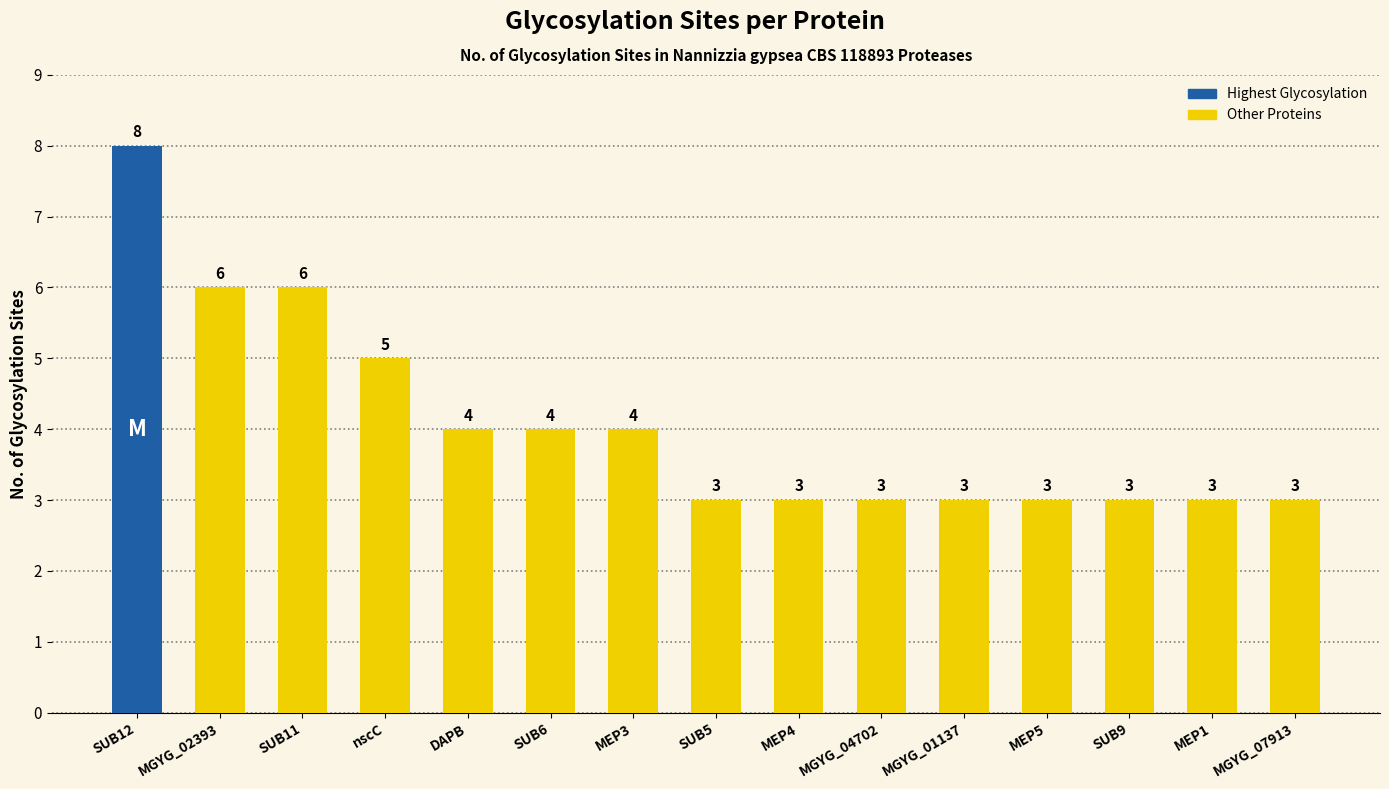

What is the minimum value shown in the chart?

3